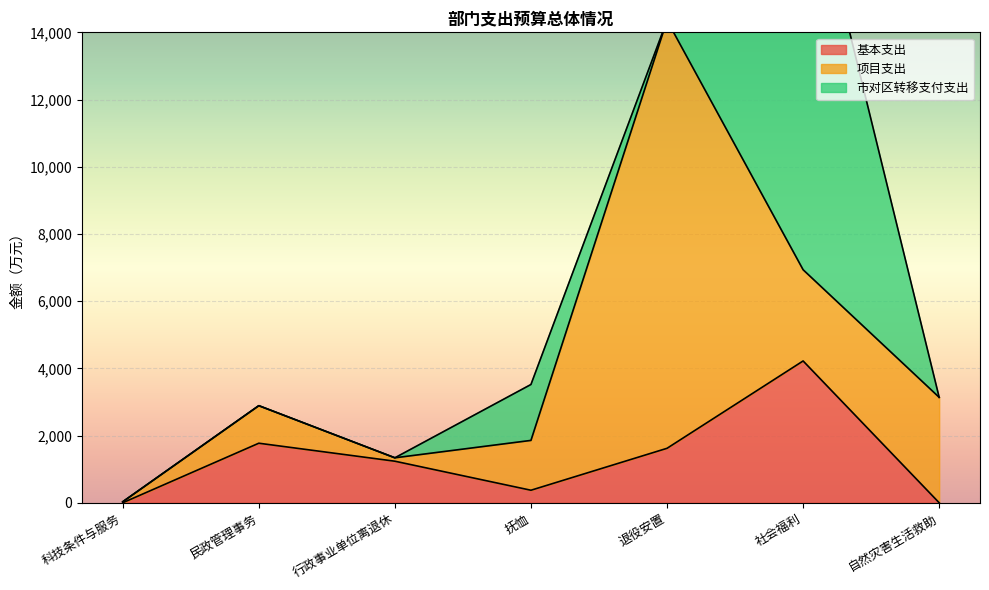

List the series in order of their overall mean, lowest first.

基本支出, 市对区转移支付支出, 项目支出